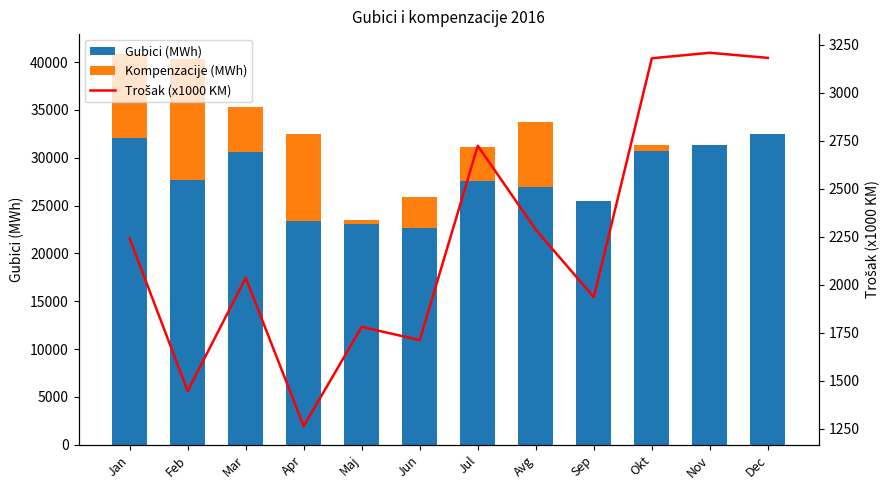

What is the minimum value for Gubici (MWh)?

22631.7